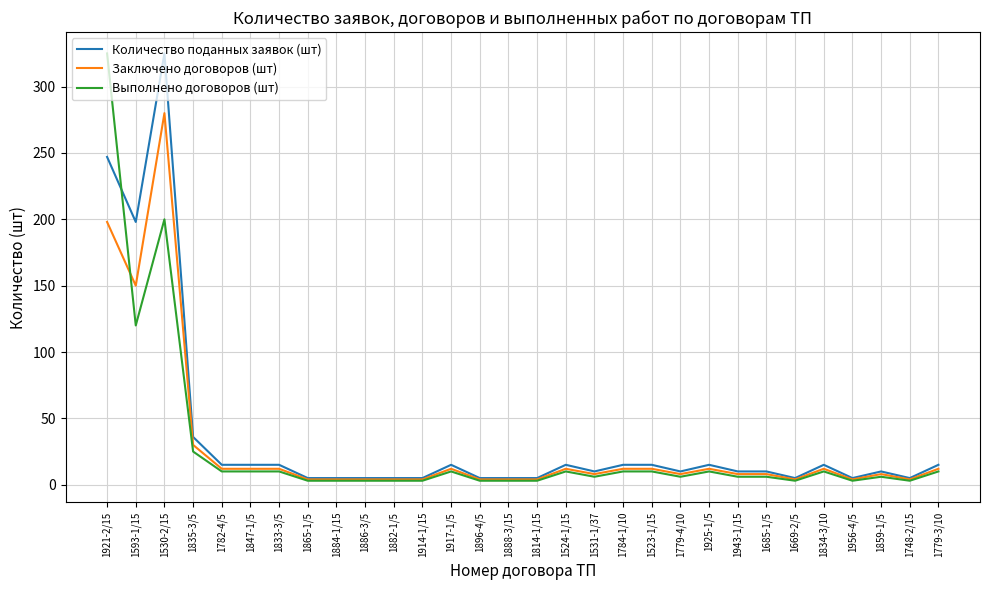

Where is the first local minimum for Количество поданных заявок (шт)?

1593-1/15